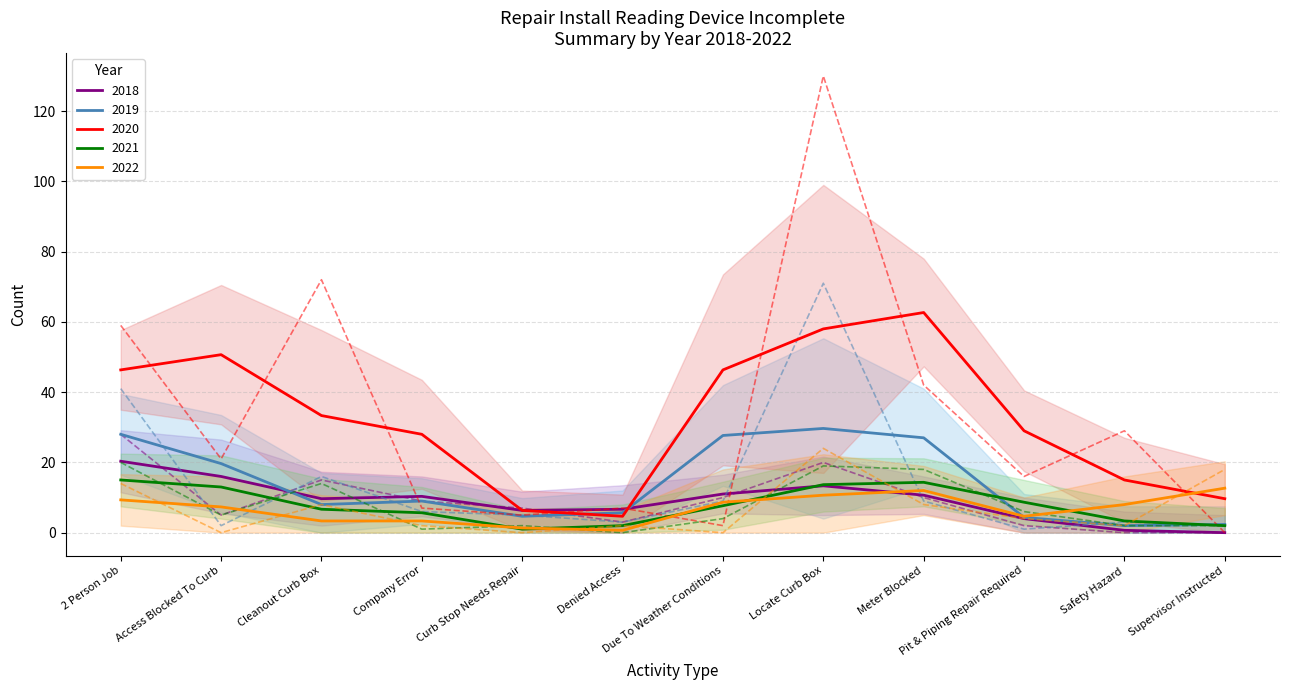

What is the difference between the maximum and second lowest values in the 2021 series?

13.0